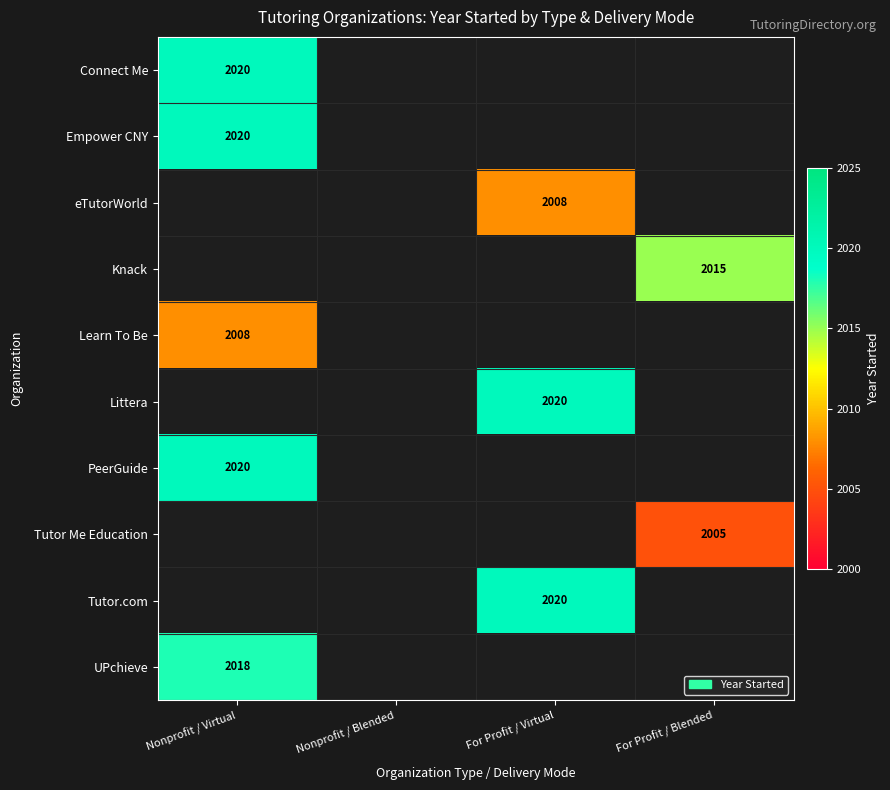

The value of Empower CNY at Nonprofit / Virtual is 1329. True or false?

False